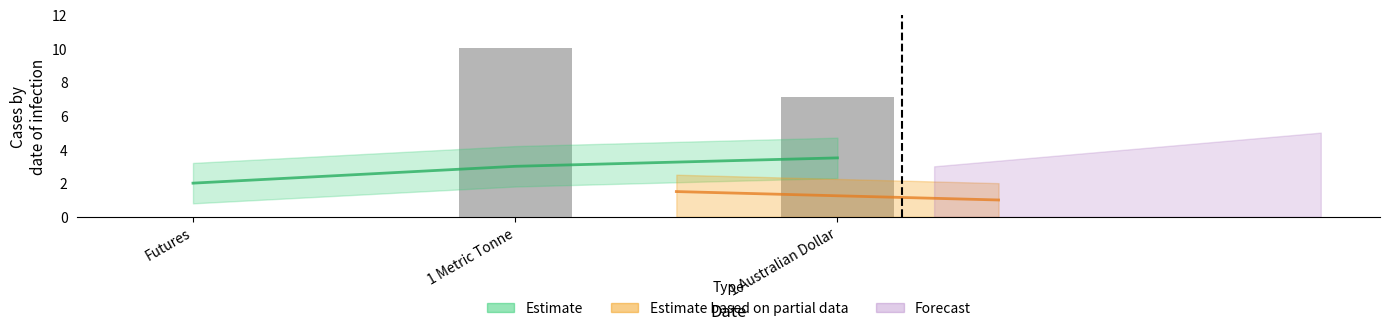

At which label does the data first exceed 7?

1 Metric Tonne